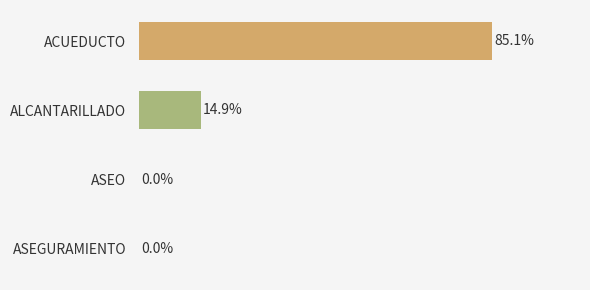

Where is the data nearest to the value 42?

ALCANTARILLADO